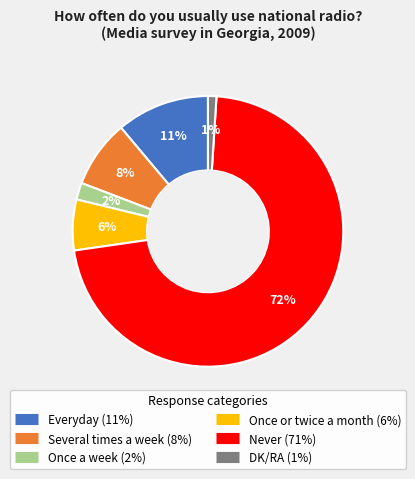

Combined, do Once a week and DK/RA account for over 50%?

No